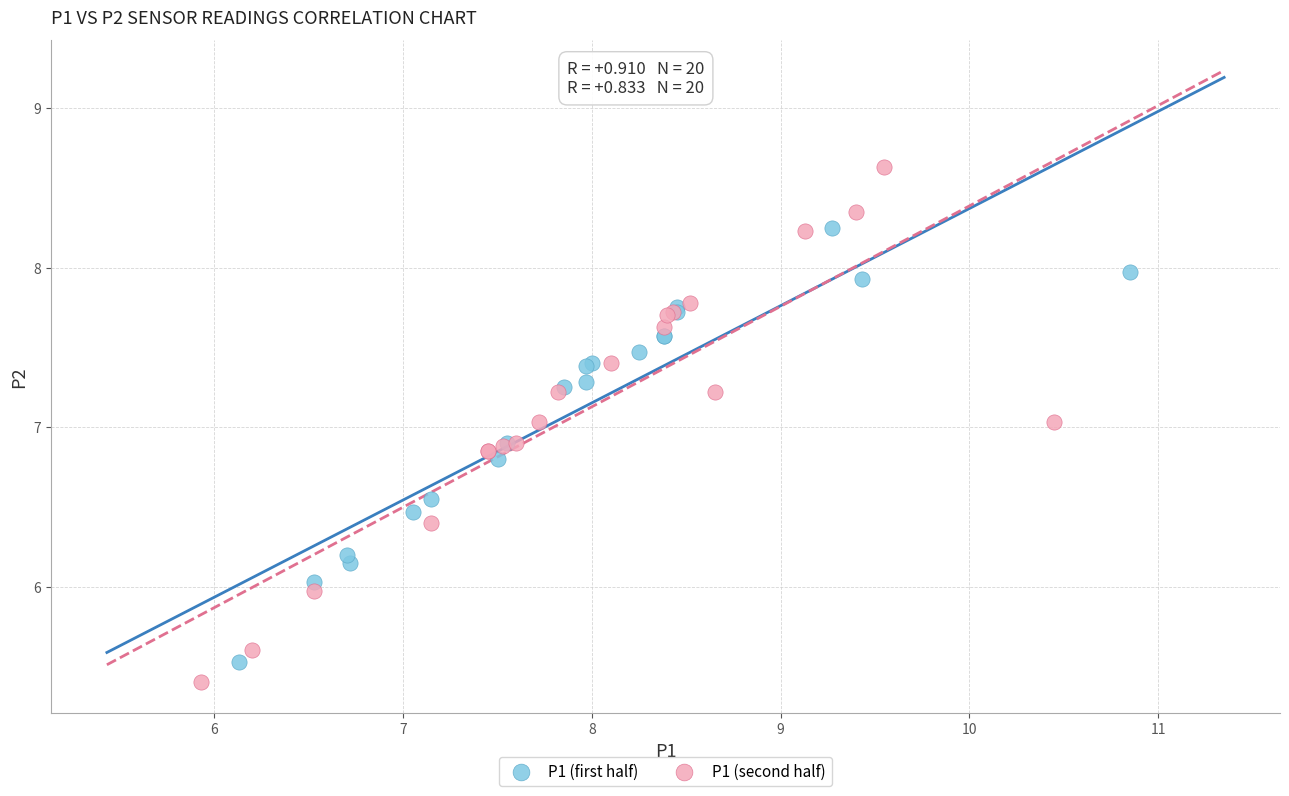

Which series has the largest Y range (max minus min)?

P1 (second half)